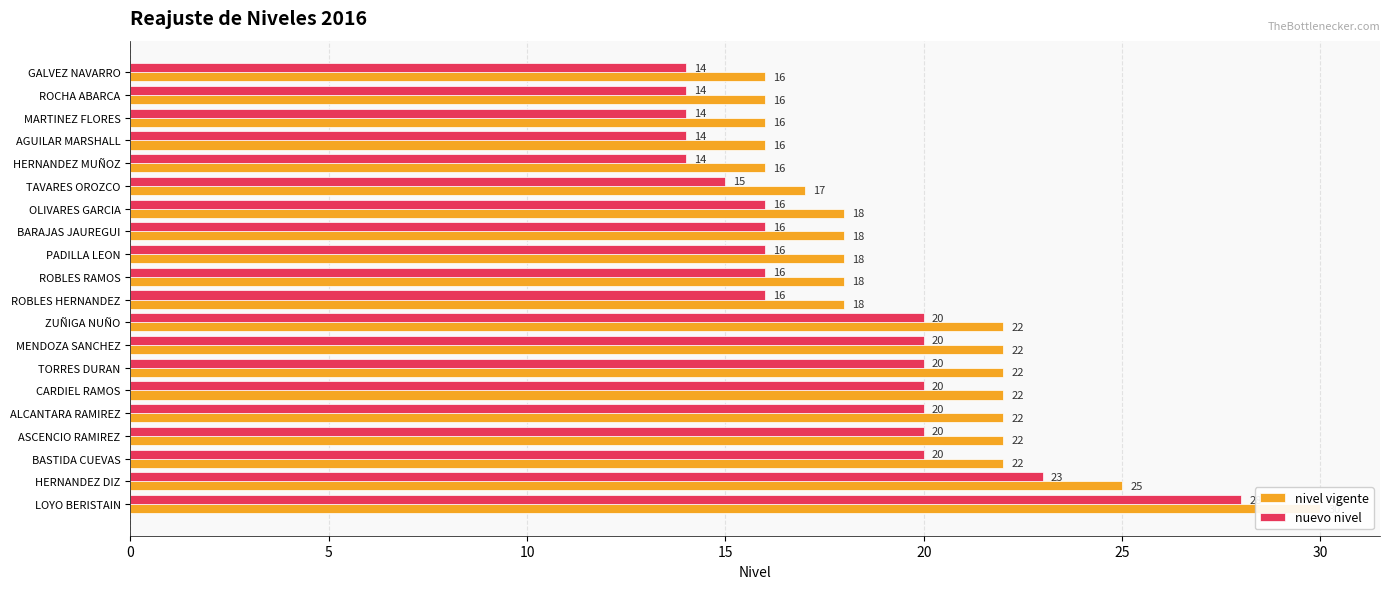

Reading right to left, what are all the values shown in this chart?

nivel vigente: 16	16	16	16	16	17	18	18	18	18	18	22	22	22	22	22	22	22	25	30
nuevo nivel: 14	14	14	14	14	15	16	16	16	16	16	20	20	20	20	20	20	20	23	28